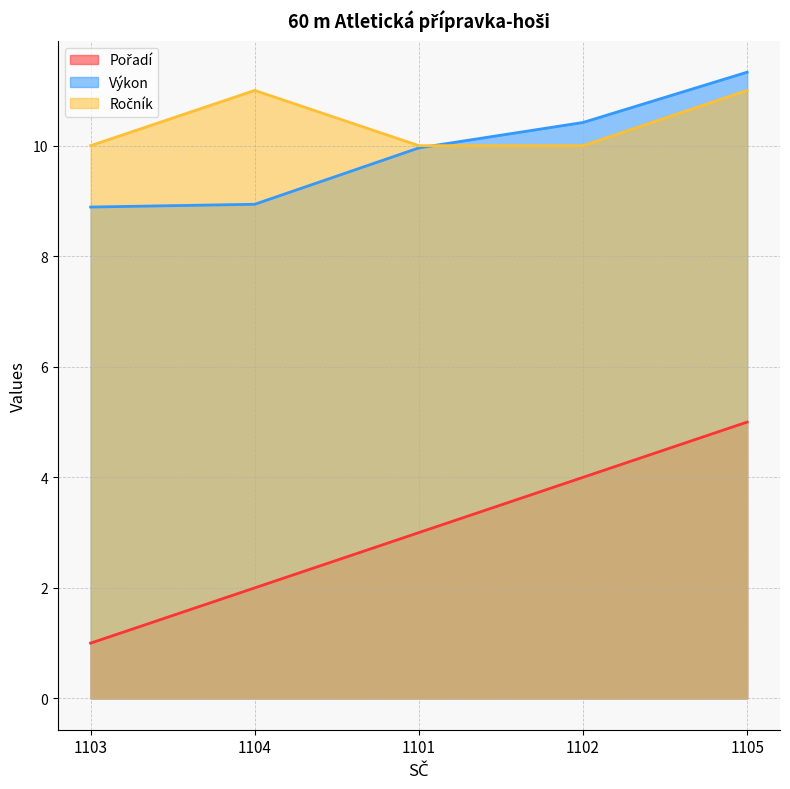

True or false: Pořadí has a value of 4.0 at 1102.

True